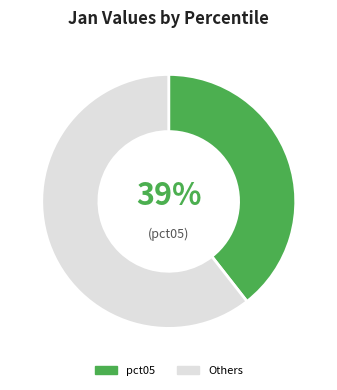

Which category has the biggest portion of the pie?

Others